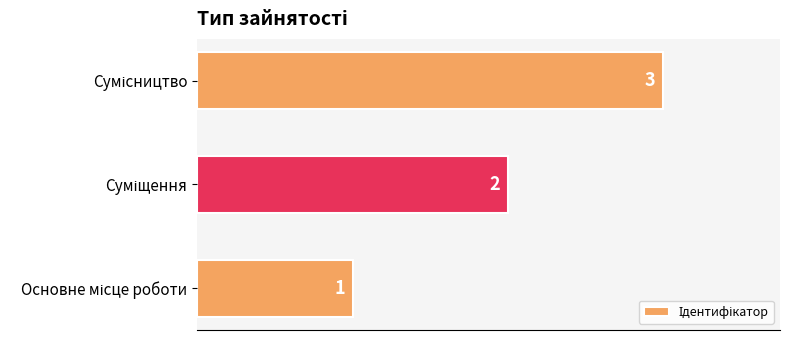

Count the values in the range 1 to 3.

3